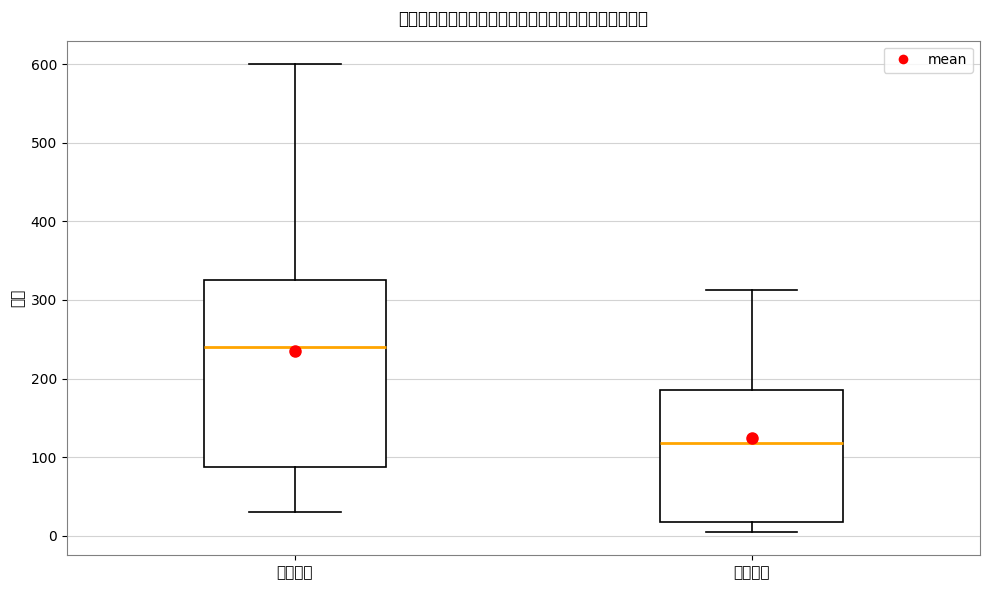

Reading left to right, transcribe this box plot: for each box, give where its median line is, the range the box spans, and where its two whiskers end, as read against the y-axis. The values are not printed on the chart, so give them approximately, as read against the axis.

需求人数: median 240, box 90 to 330, whiskers 30 to 600
求职人数: median 120, box 20 to 190, whiskers 10 to 310